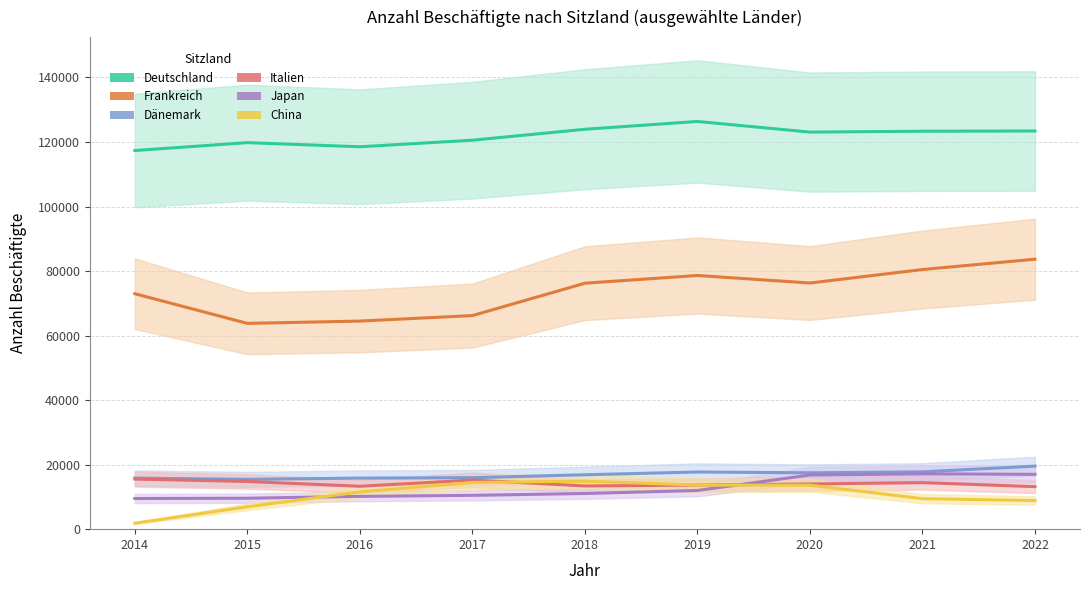

Where is China nearest to the value 8358?

2022